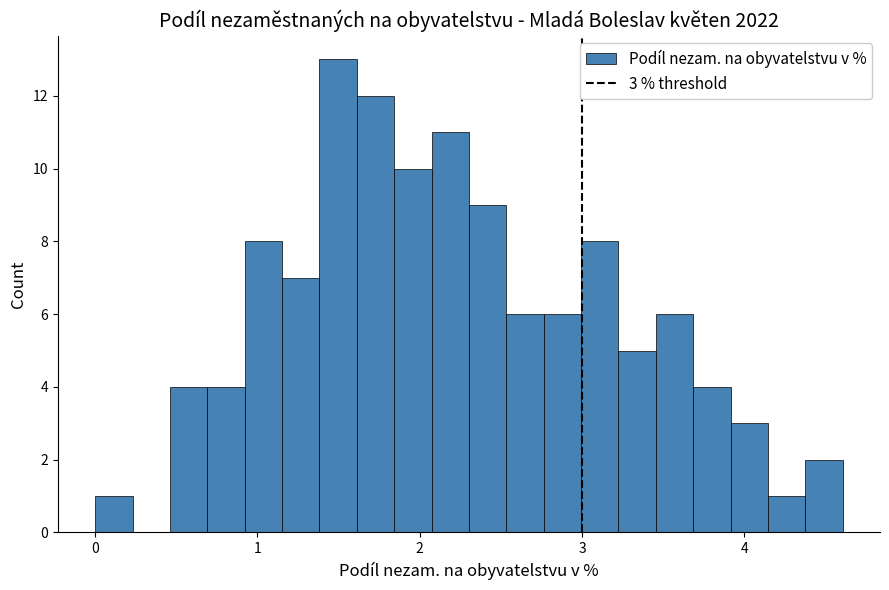

Read against the x-axis, roughly where is the centre of the tallest bar?

1.5